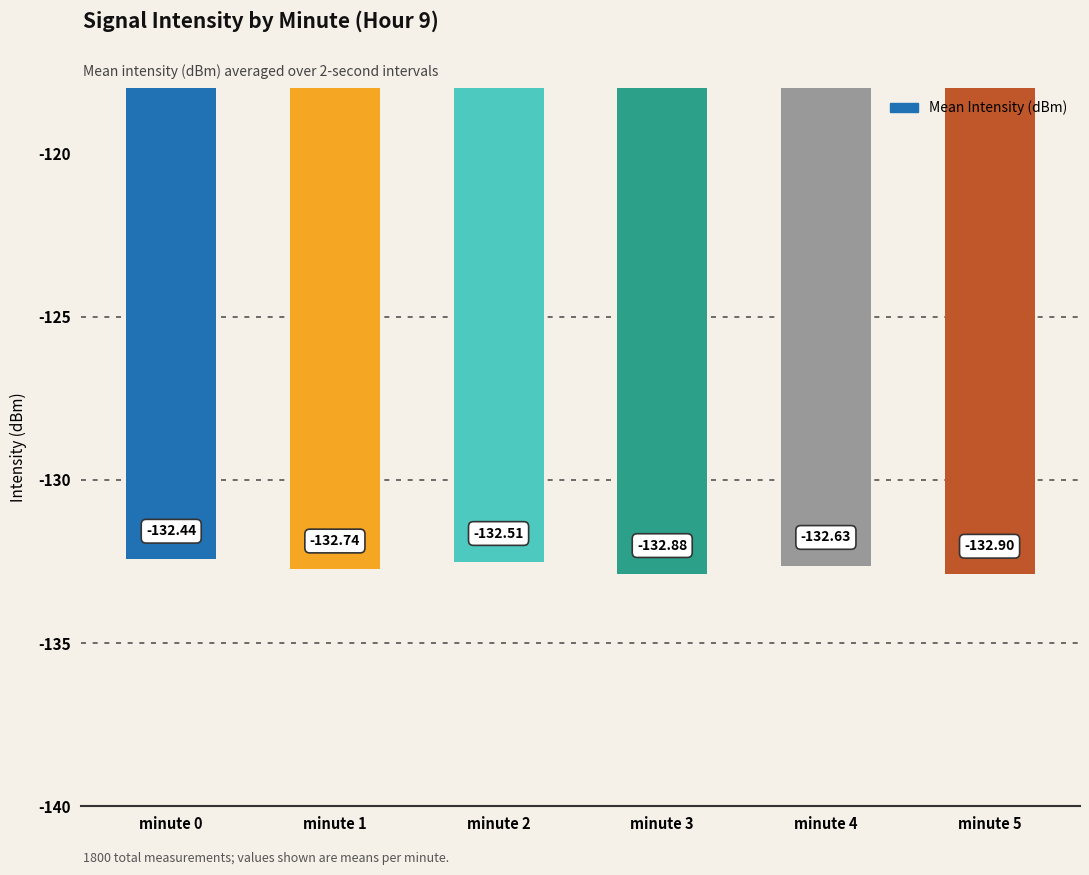

True or false: the data shows -132.7 at minute 1.

True